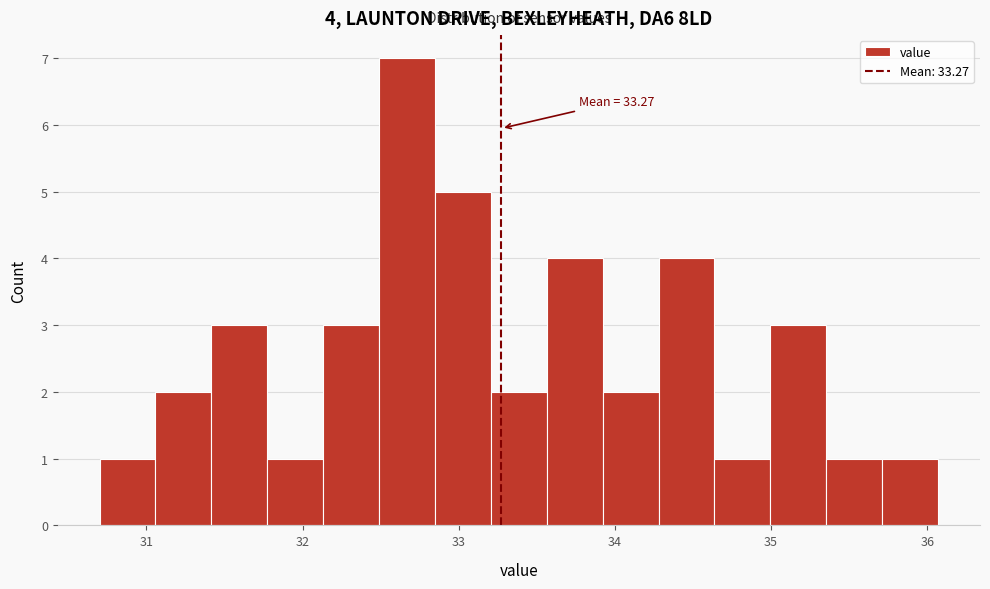

Around what value on the x-axis is the tallest bar? Give the approximate position of its centre, as read against the axis.

32.7